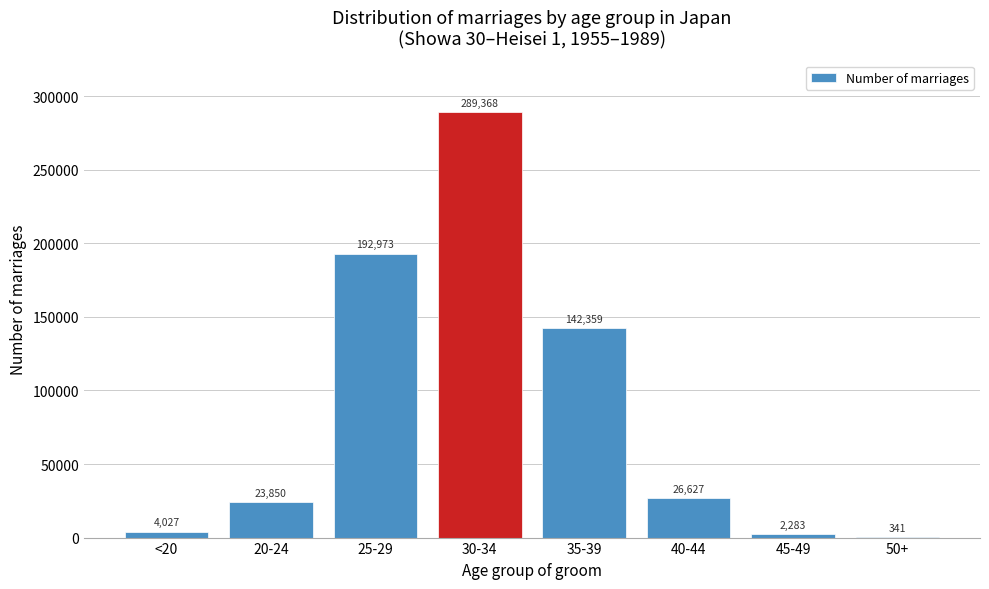

Reading left to right, extract all data points from this chart.

<20=4027	20-24=23850	25-29=192973	30-34=289368	35-39=142359	40-44=26627	45-49=2283	50+=341